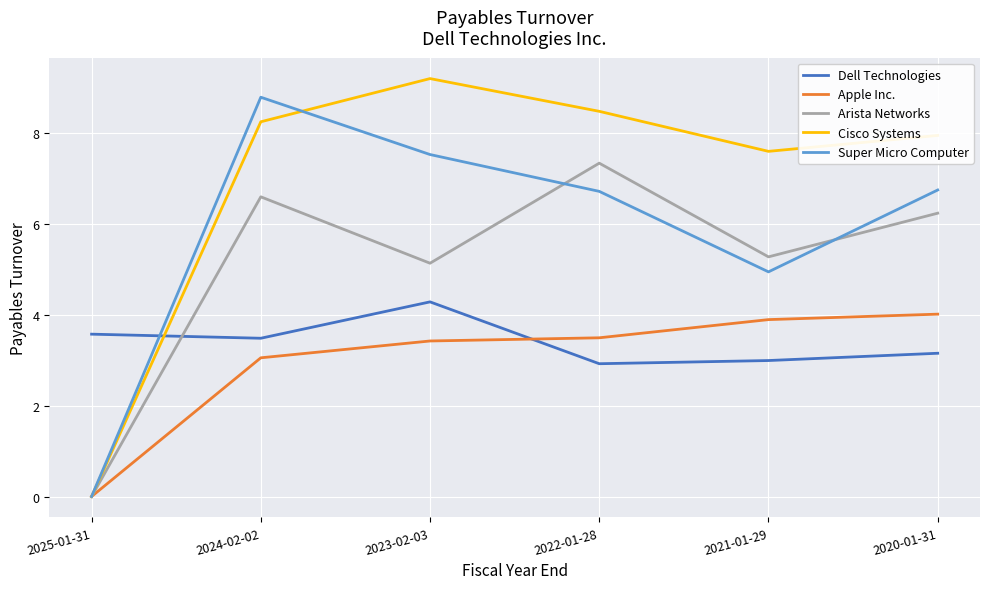

How many distinct data groups are displayed?

5